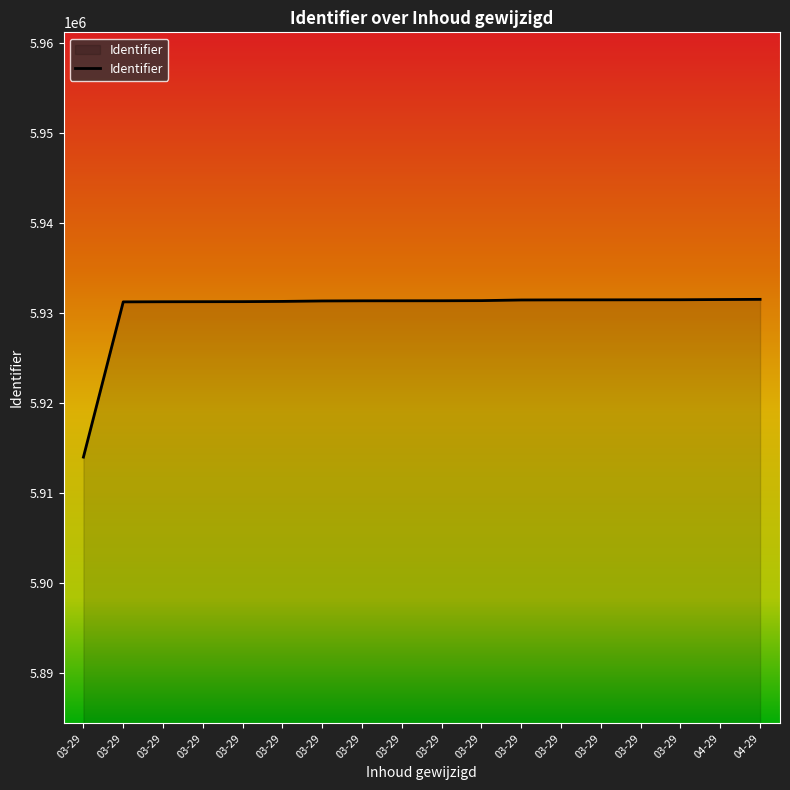

Rank the categories by value from highest to lowest.

04-29, 04-29, 03-29, 03-29, 03-29, 03-29, 03-29, 03-29, 03-29, 03-29, 03-29, 03-29, 03-29, 03-29, 03-29, 03-29, 03-29, 03-29